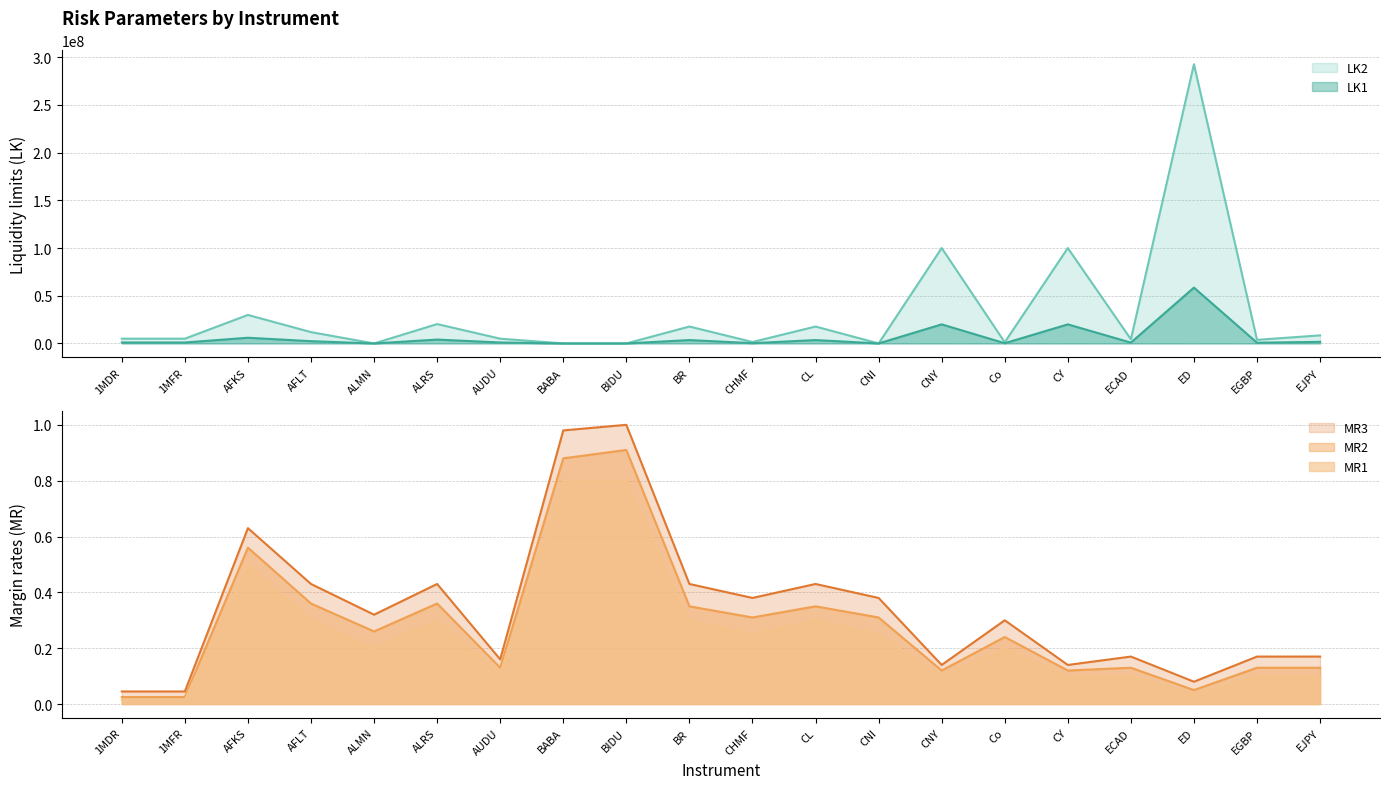

What value does the LK1 series have at AUDU?

1000000